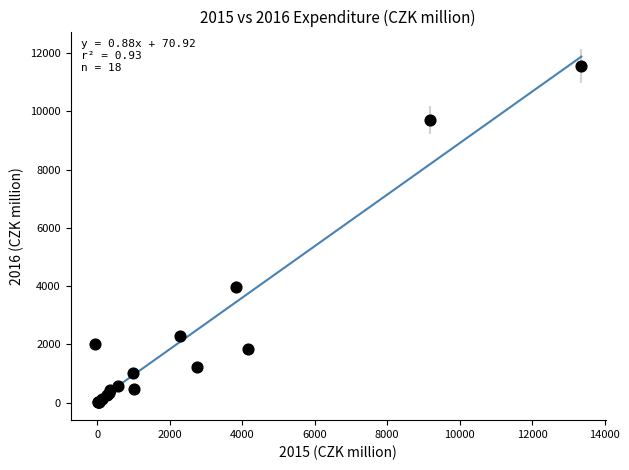

What Y value in the scatter plot is closest to 5780?

3967.6